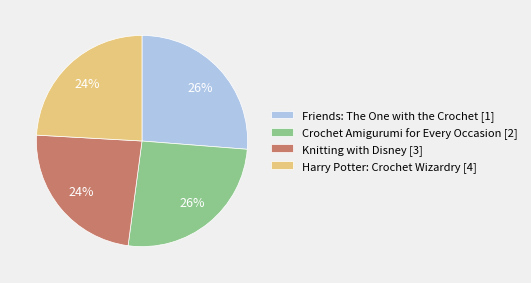

True or false: Knitting with Disney [3] accounts for 24% of the total.

True